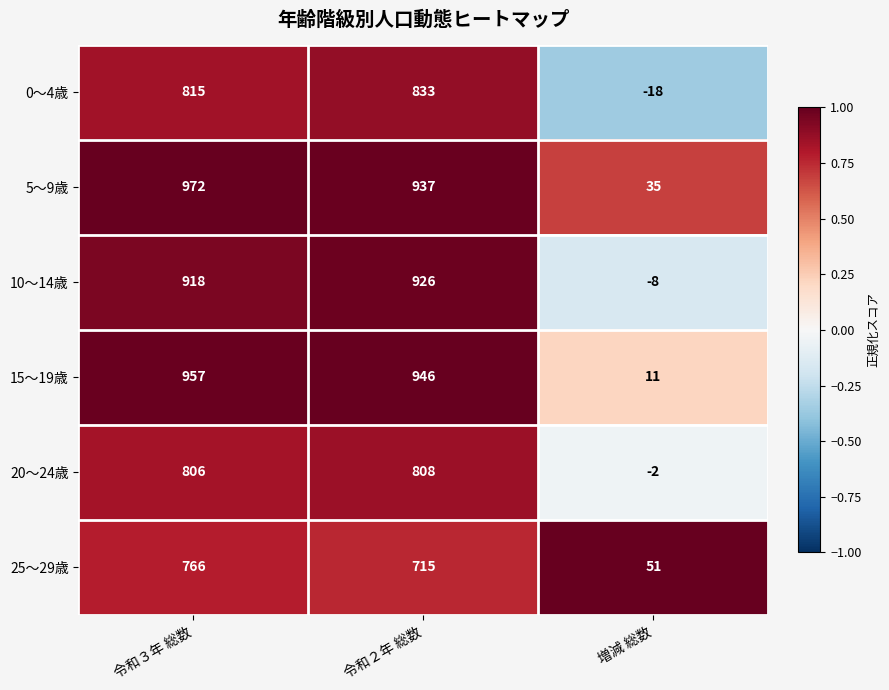

The value of 25～29歳 at 令和２年 総数 is 715. True or false?

True